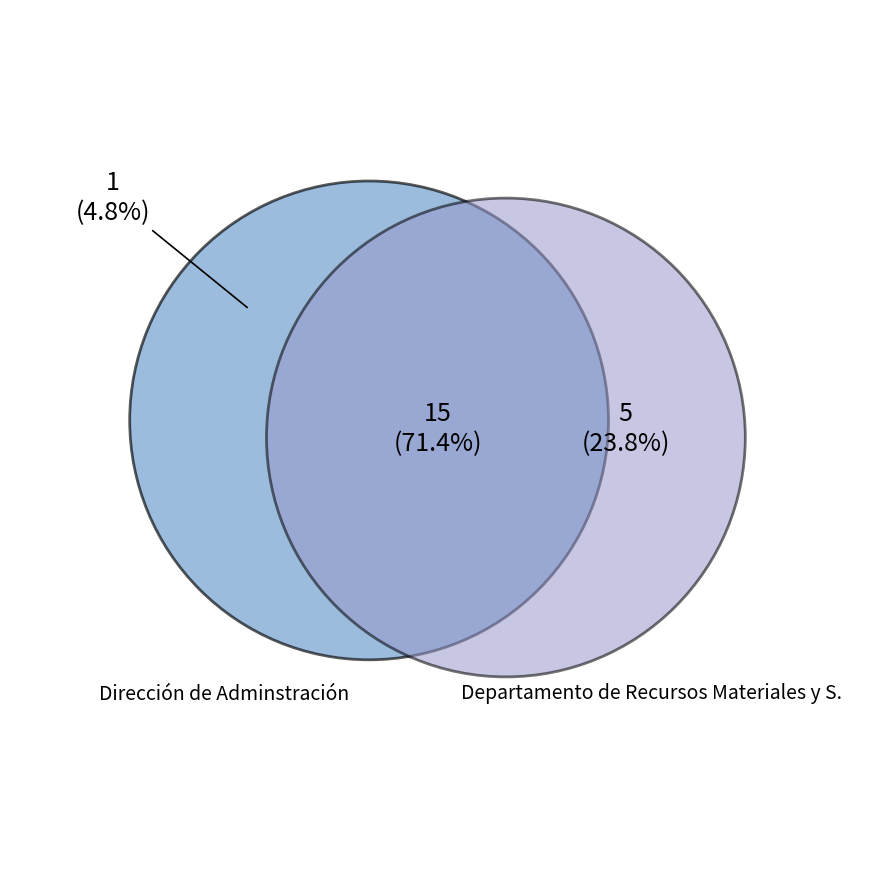

The 2020 slice represents 9% of the pie. True or false?

False